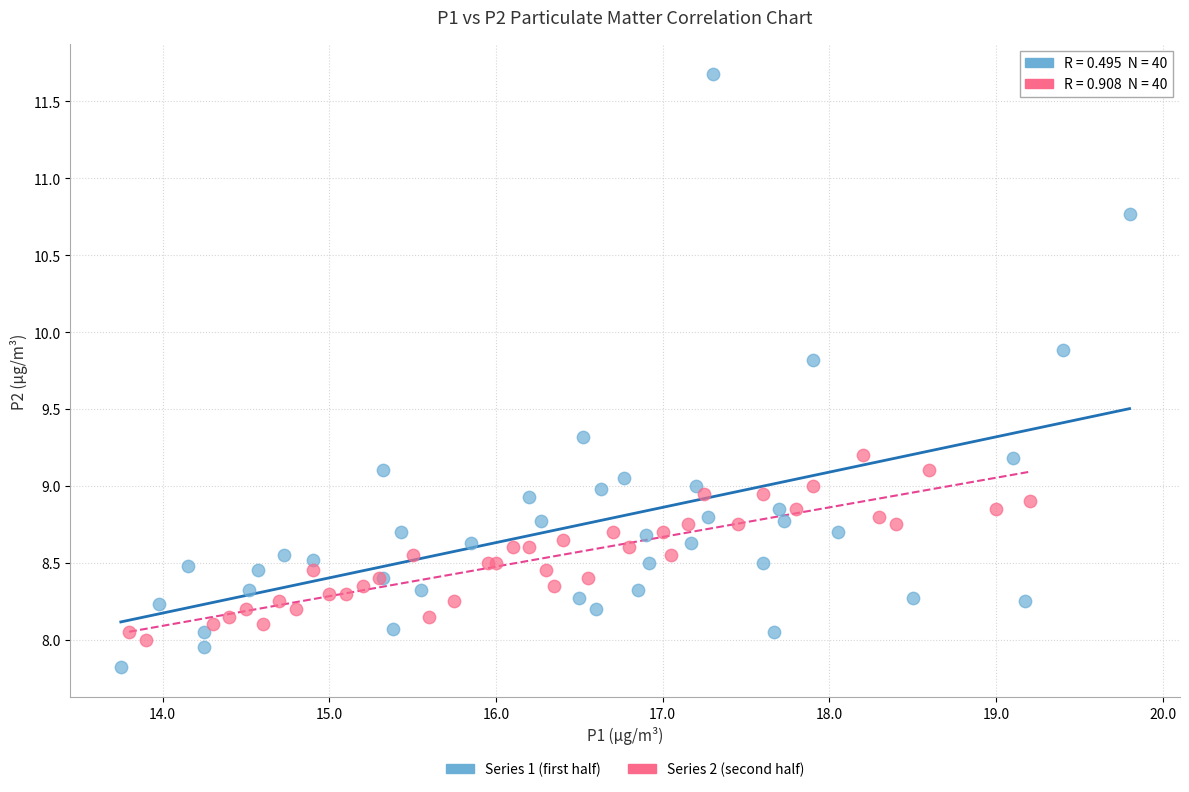

Which series contains the lowest Y value?

Series 1 (first half)